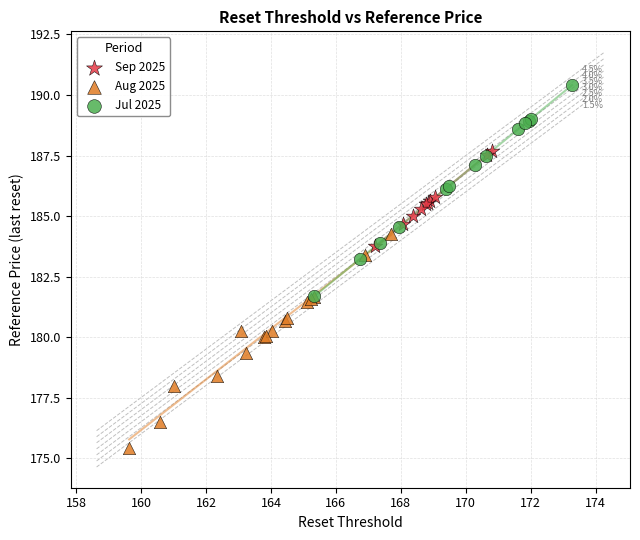

What are all the series names shown in the legend?

Sep 2025, Aug 2025, Jul 2025